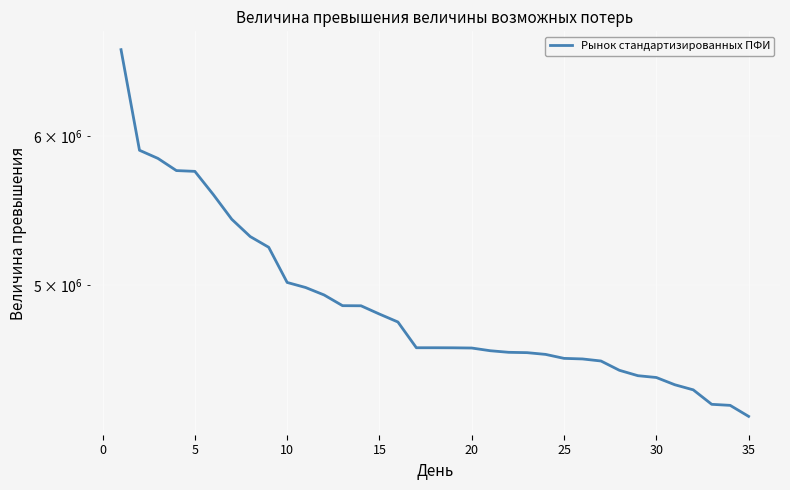

What is the sum of all values?

171526125.5